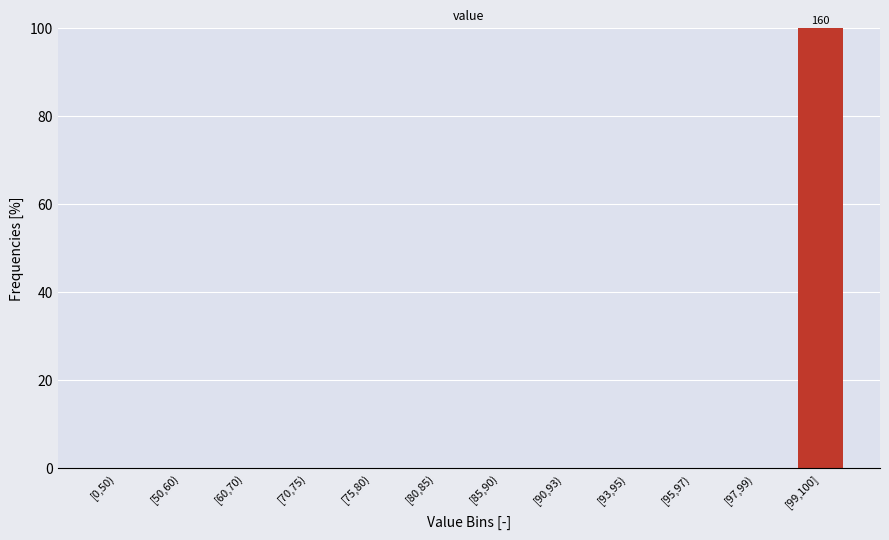

Reading left to right, transcribe all the data shown in this chart.

[0,50)=0	[50,60)=0	[60,70)=0	[70,75)=0	[75,80)=0	[80,85)=0	[85,90)=0	[90,93)=0	[93,95)=0	[95,97)=0	[97,99)=0	[99,100]=100